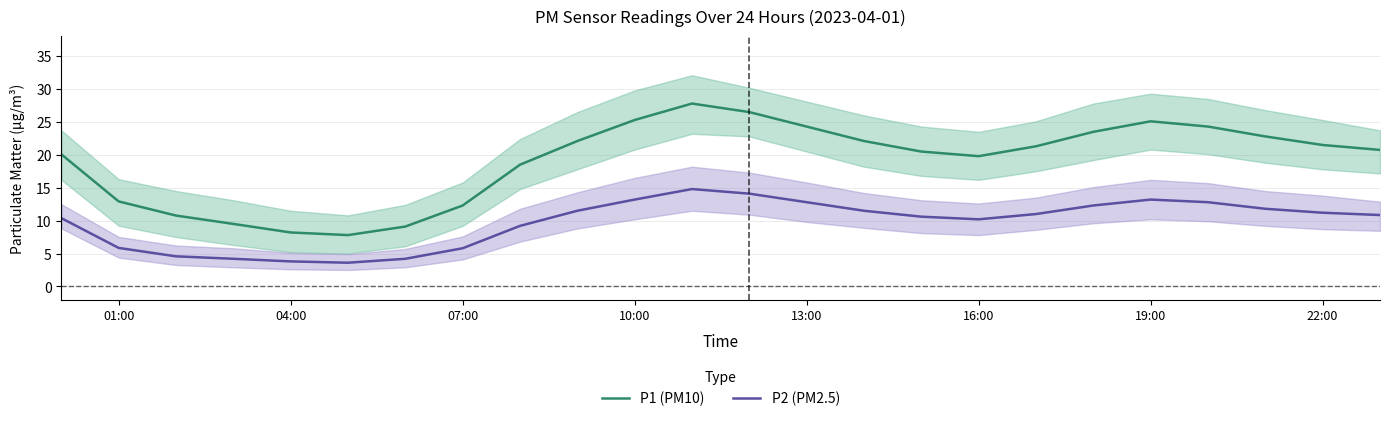

How many lines are shown in the chart?

2